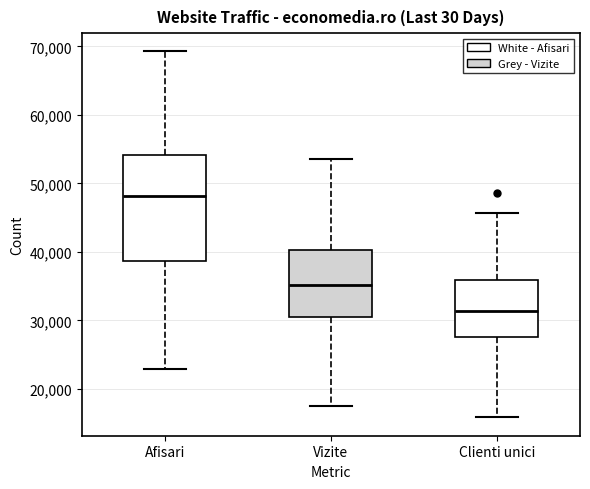

Where does the lower whisker of the box for Vizite end on the y-axis? The values are not printed on the chart, so give them approximately, as read against the axis.

17000